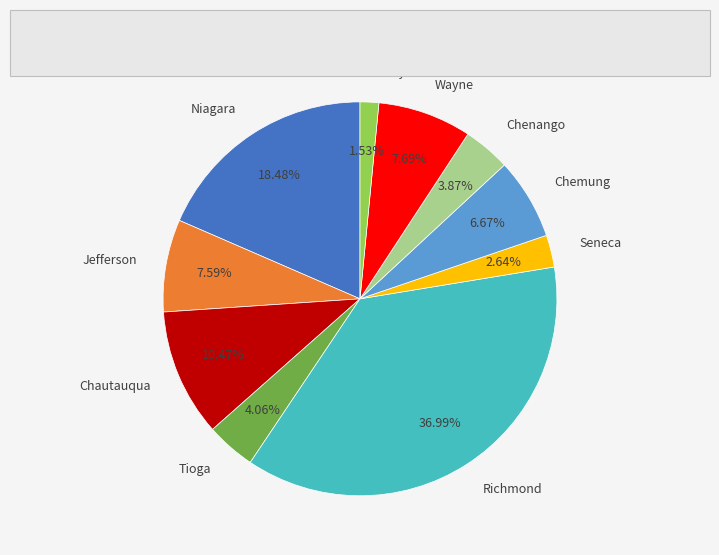

How many segments does this pie chart have?

10